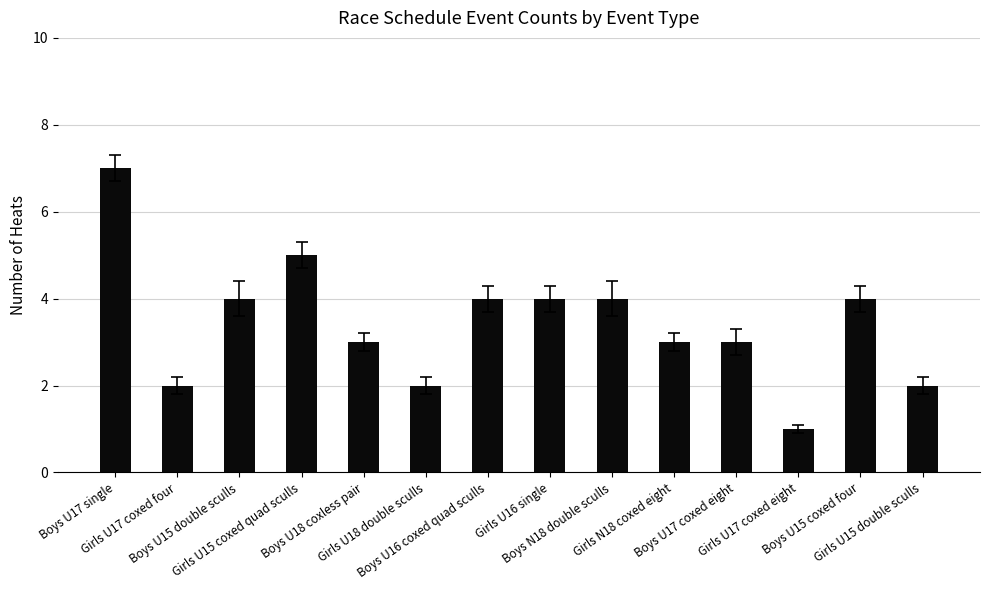

How many values are below 4?

7